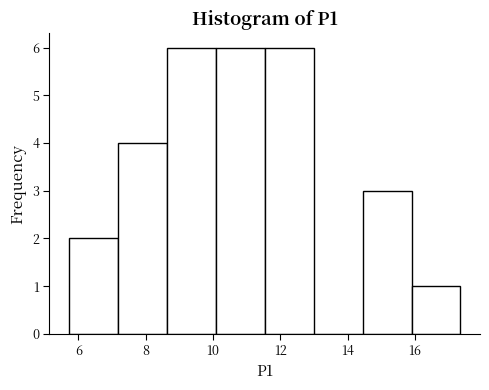

How tall is the bar that spans 5.8 to 7.2 on the x-axis? Neither the bar edges nor the heights are printed on the chart, so give them approximately, as read against the axes.

2